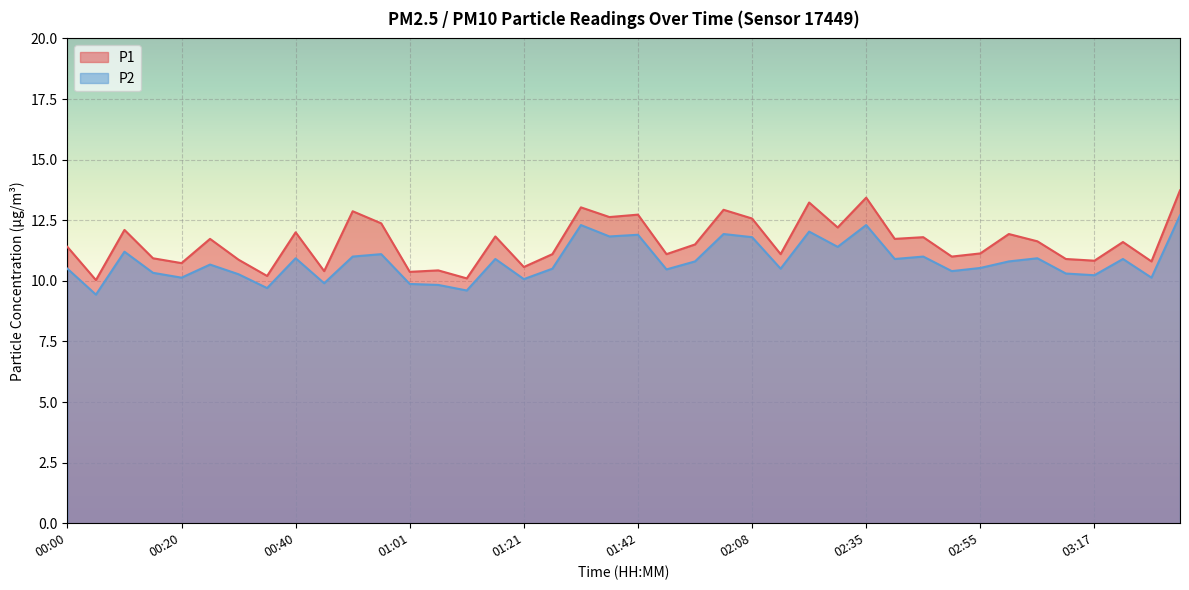

Which label corresponds to the smallest value in the chart?

00:05